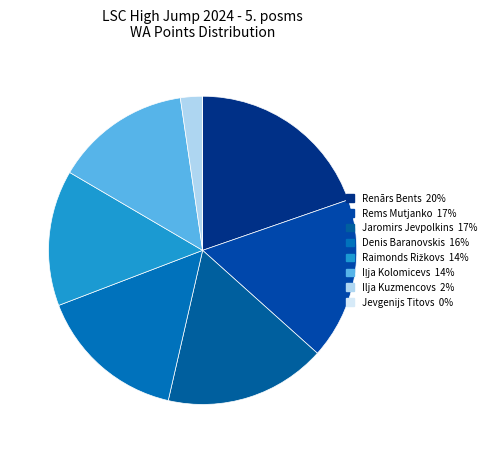

Is Jaromirs Jevpolkins the majority of the pie?

No